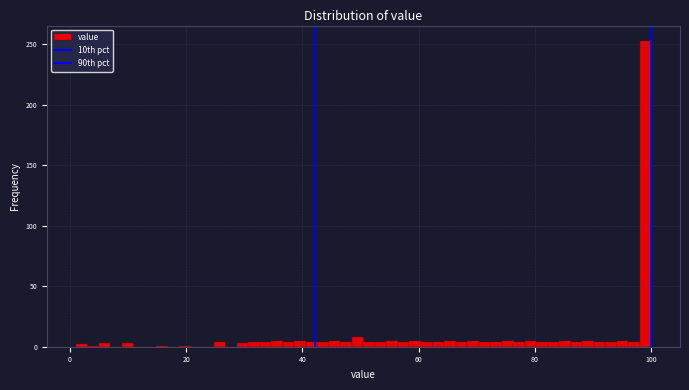

Read against the x-axis, roughly where is the centre of the tallest bar?

100